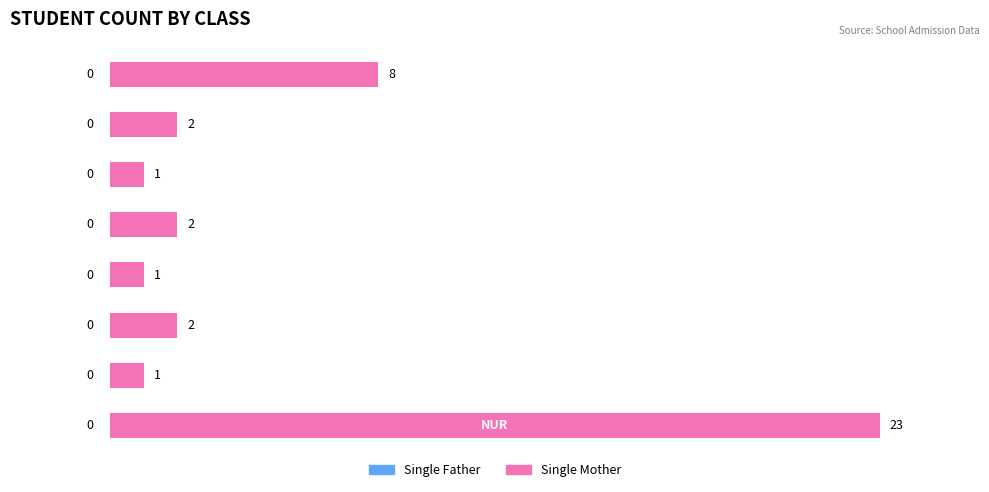

Does the chart contain any negative values?

No